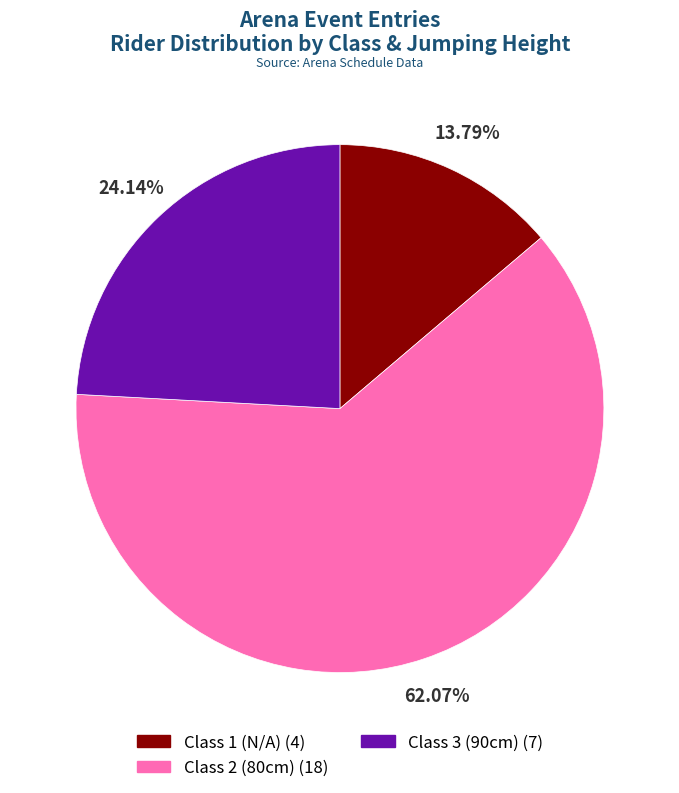

How many segments does this pie chart have?

3